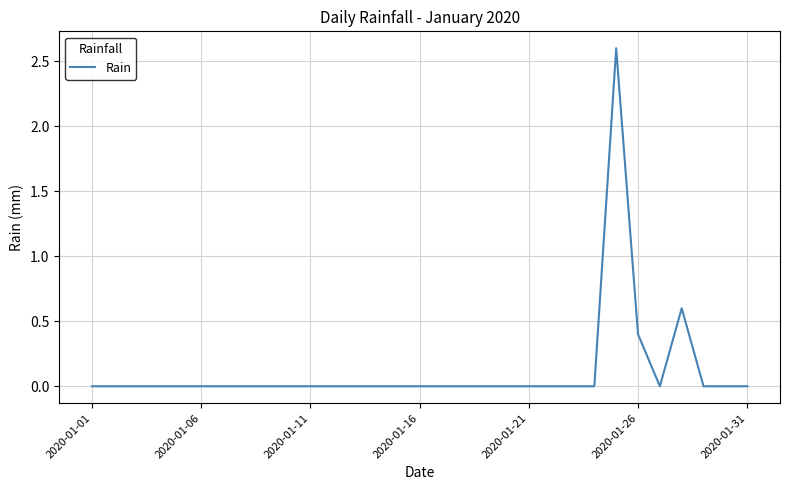

What is the difference between the maximum and minimum values?

2.6